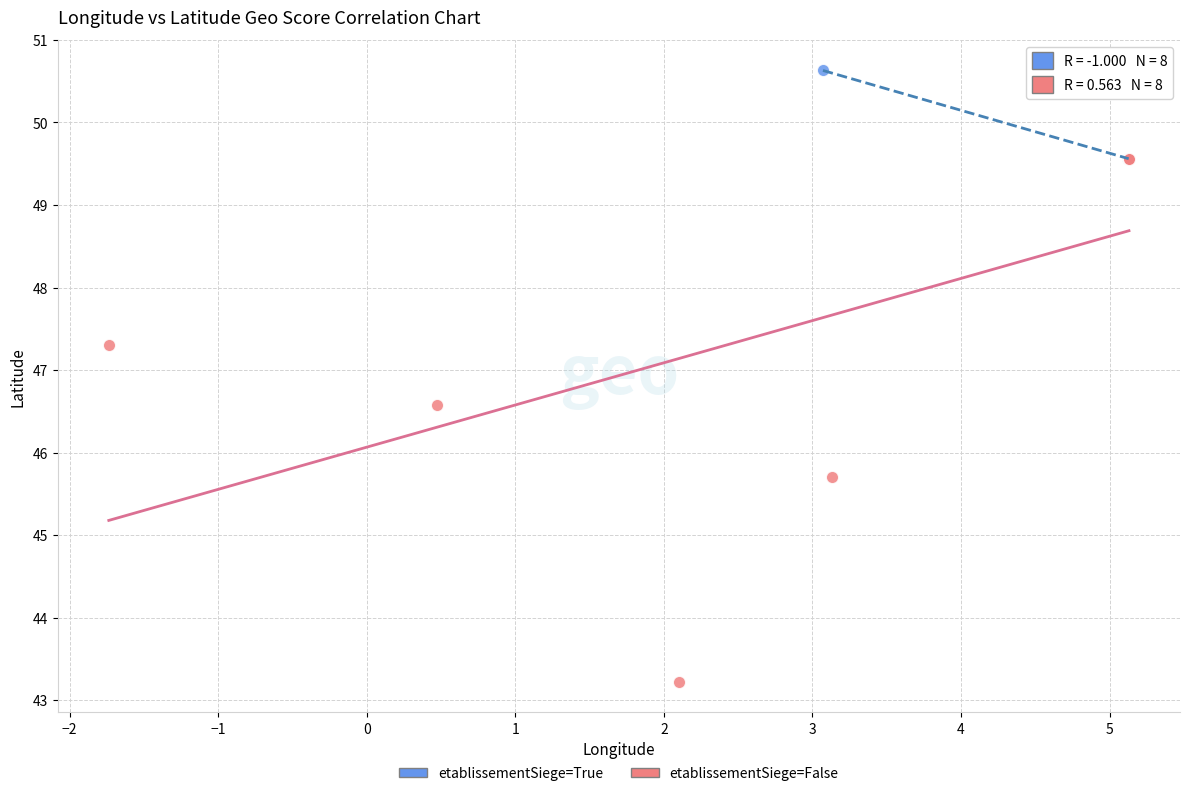

Which series contains the lowest Y value?

etablissementSiege=False